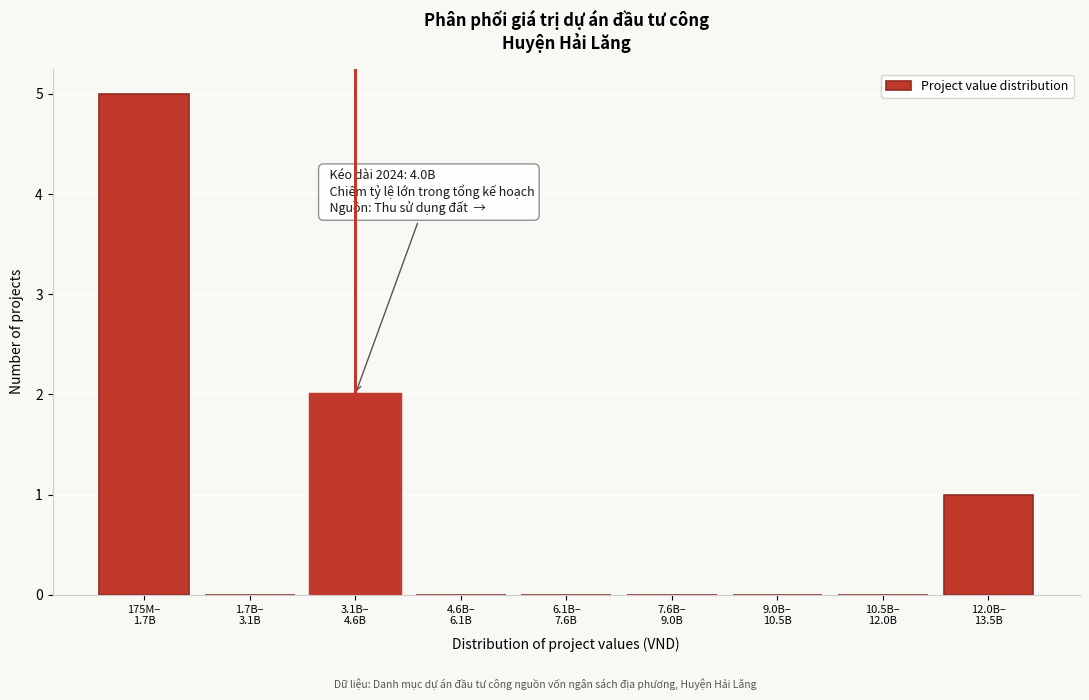

What is the maximum value shown in the chart?

5